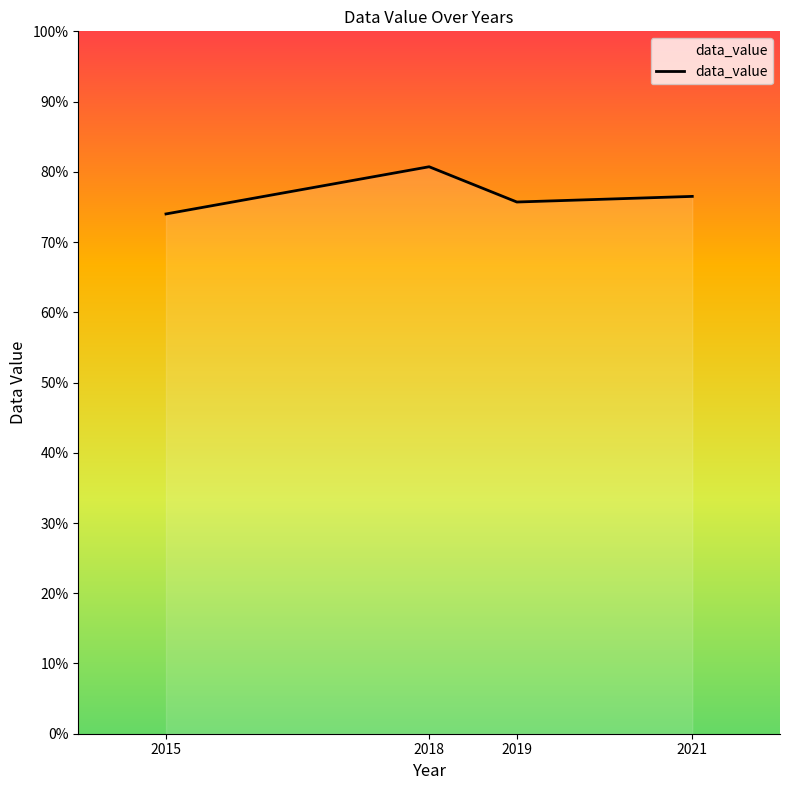

Reading left to right, list all the values displayed in this chart.

74.0	80.7	75.7	76.5